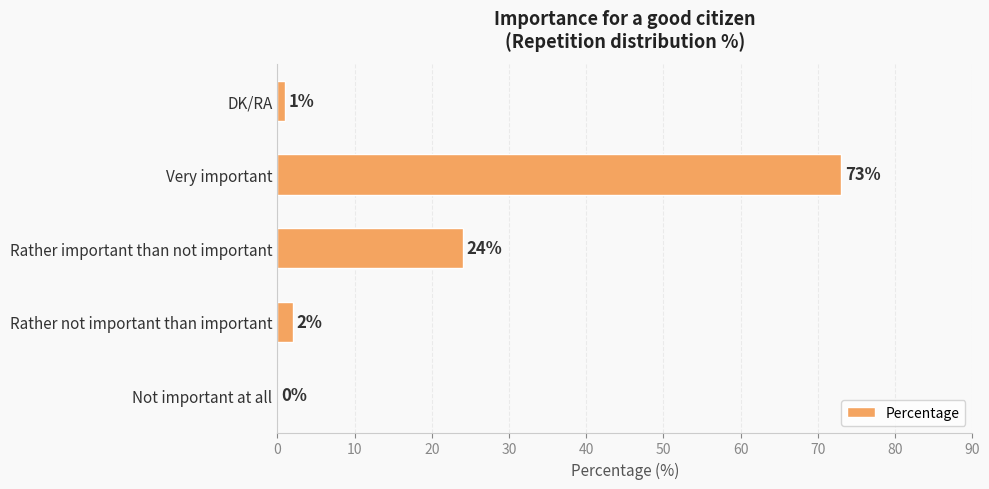

Is it true that the value at Rather important than not important is 13?

False